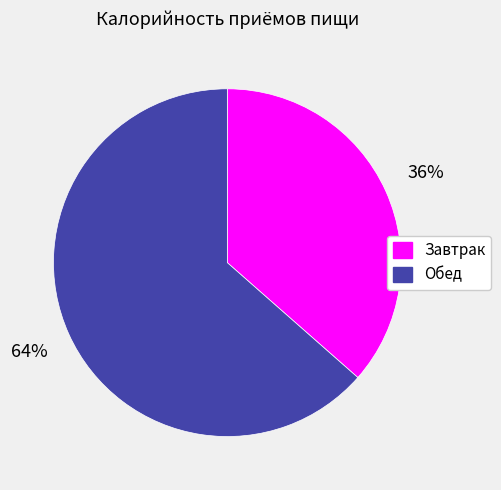

Does Завтрак account for over 50% of the chart?

No